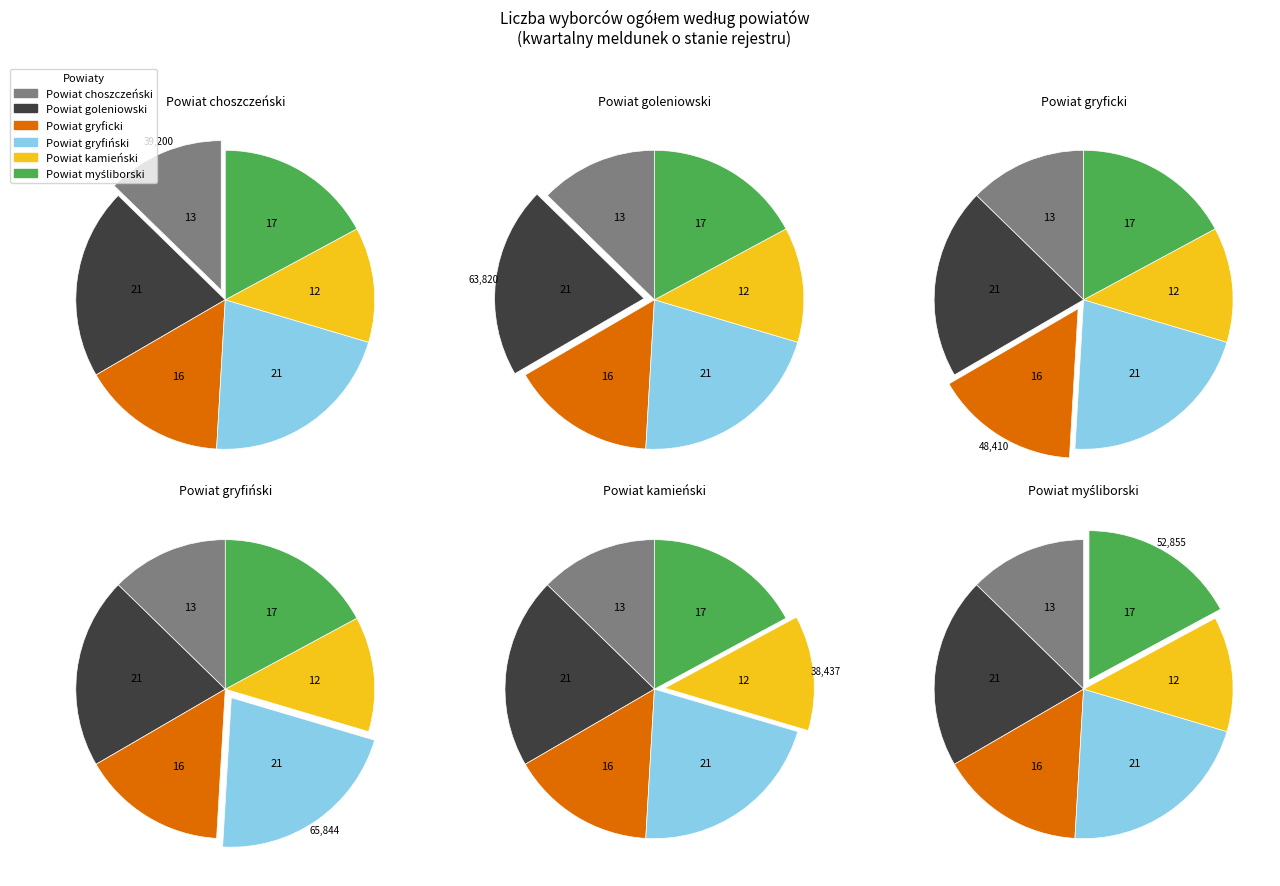

Count the number of slices in the pie.

6